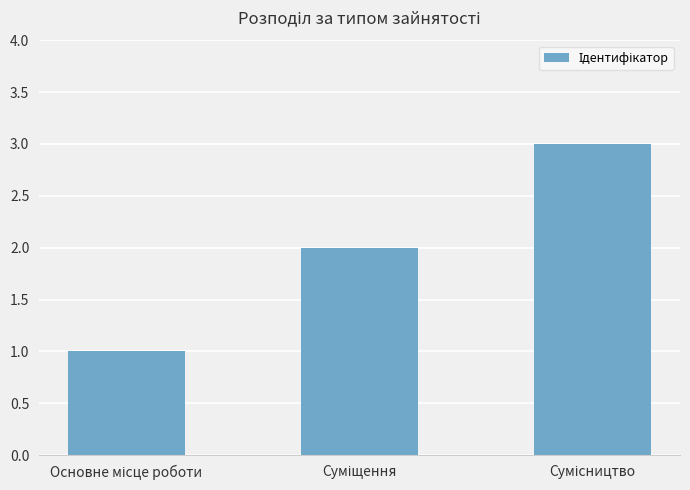

What is the sum of all values?

6